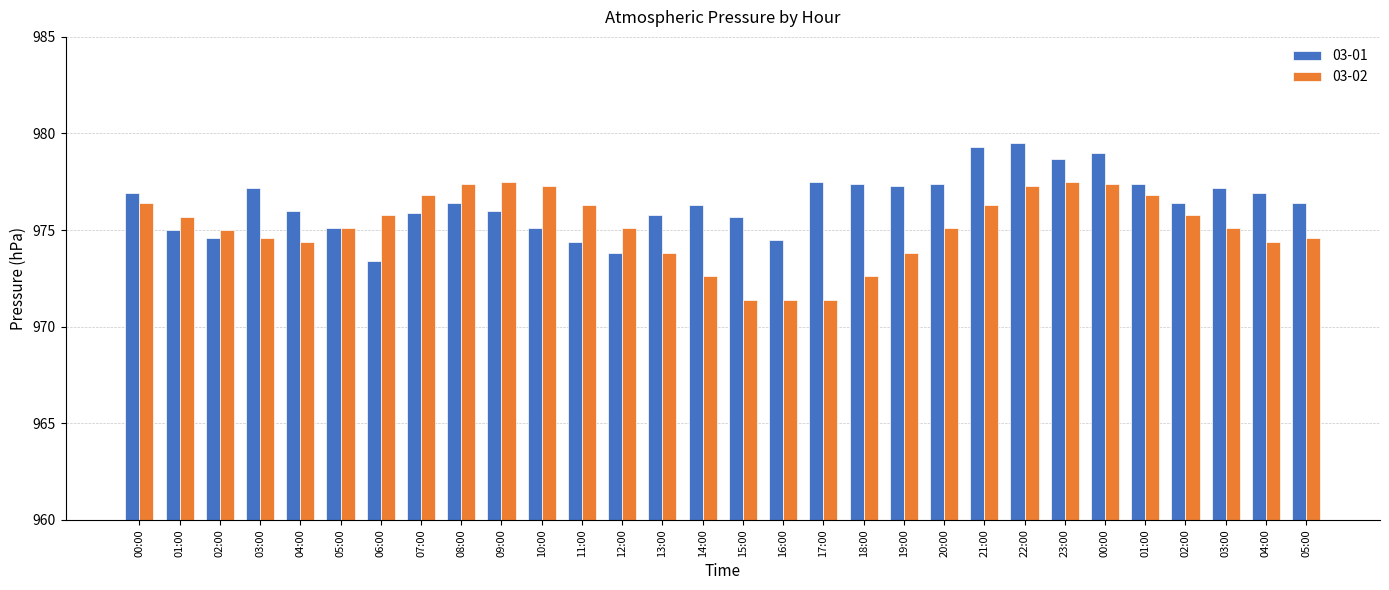

Reading left to right, list all the values displayed in this chart.

03-01: 976.9	975.0	974.6	977.2	976.0	975.1	973.4	975.9	976.4	976.0	975.1	974.4	973.8	975.8	976.3	975.7	974.5	977.5	977.4	977.3	977.4	979.3	979.5	978.7	979.0	977.4	976.4	977.2	976.9	976.4
03-02: 976.4	975.7	975.0	974.6	974.4	975.1	975.8	976.8	977.4	977.5	977.3	976.3	975.1	973.8	972.6	971.4	971.4	971.4	972.6	973.8	975.1	976.3	977.3	977.5	977.4	976.8	975.8	975.1	974.4	974.6